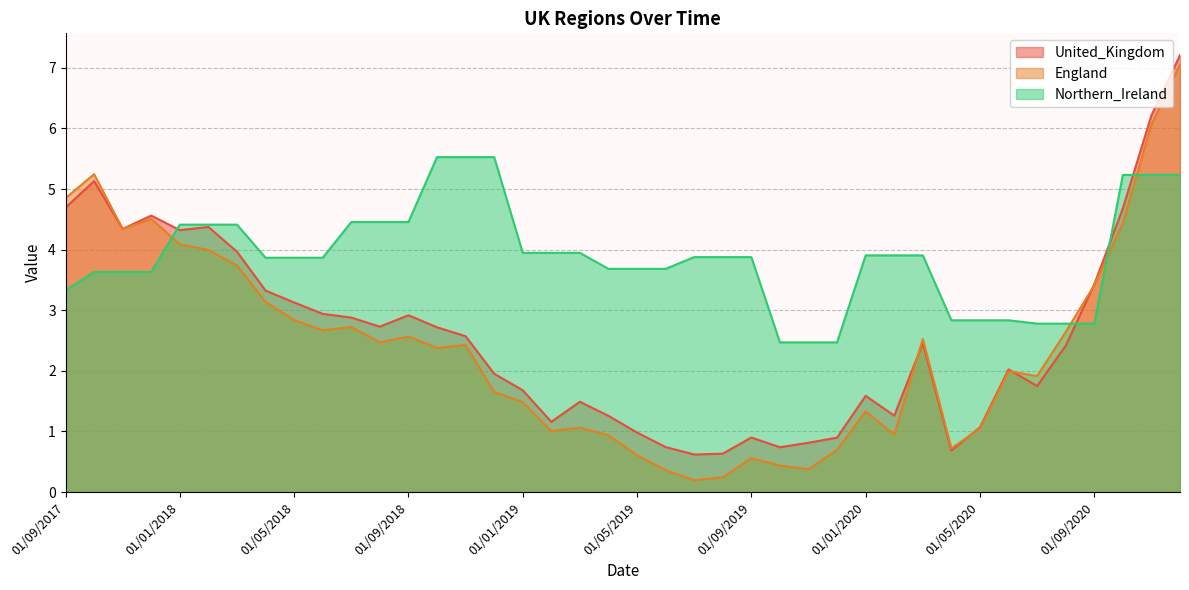

How many lines are shown in the chart?

3